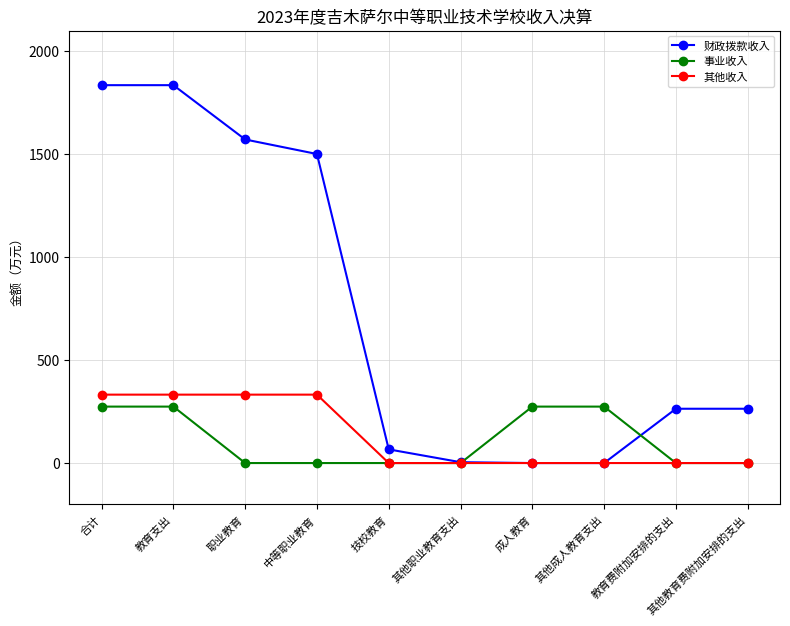

What are all the series names shown in the legend?

财政拨款收入, 事业收入, 其他收入